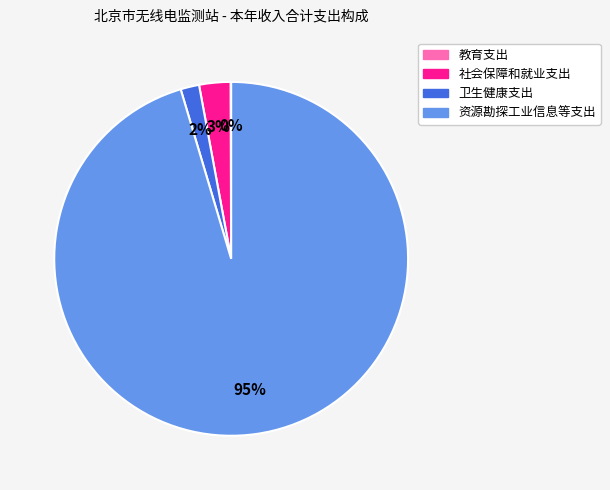

To the nearest percent, what is the combined percentage of 卫生健康支出 and 社会保障和就业支出?

5%